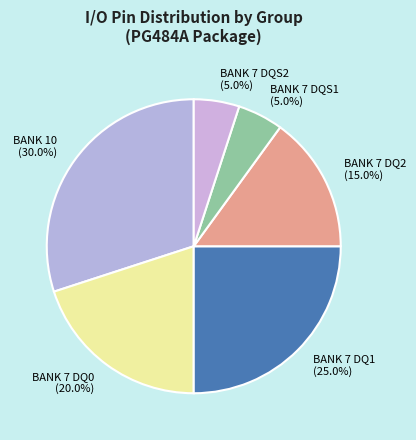

To the nearest percent, what is the average slice percentage?

17%